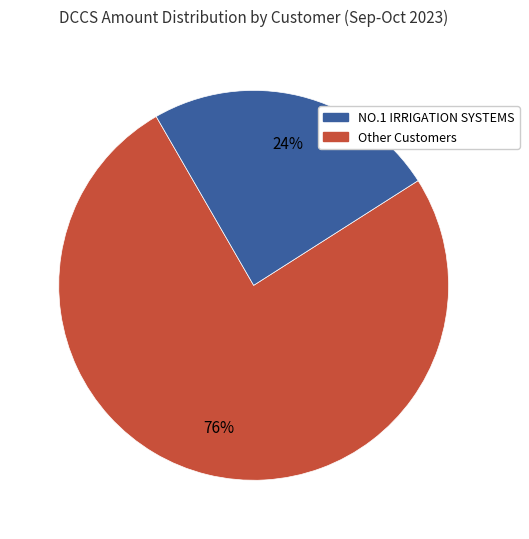

To the nearest percent, what is the average slice percentage?

50%